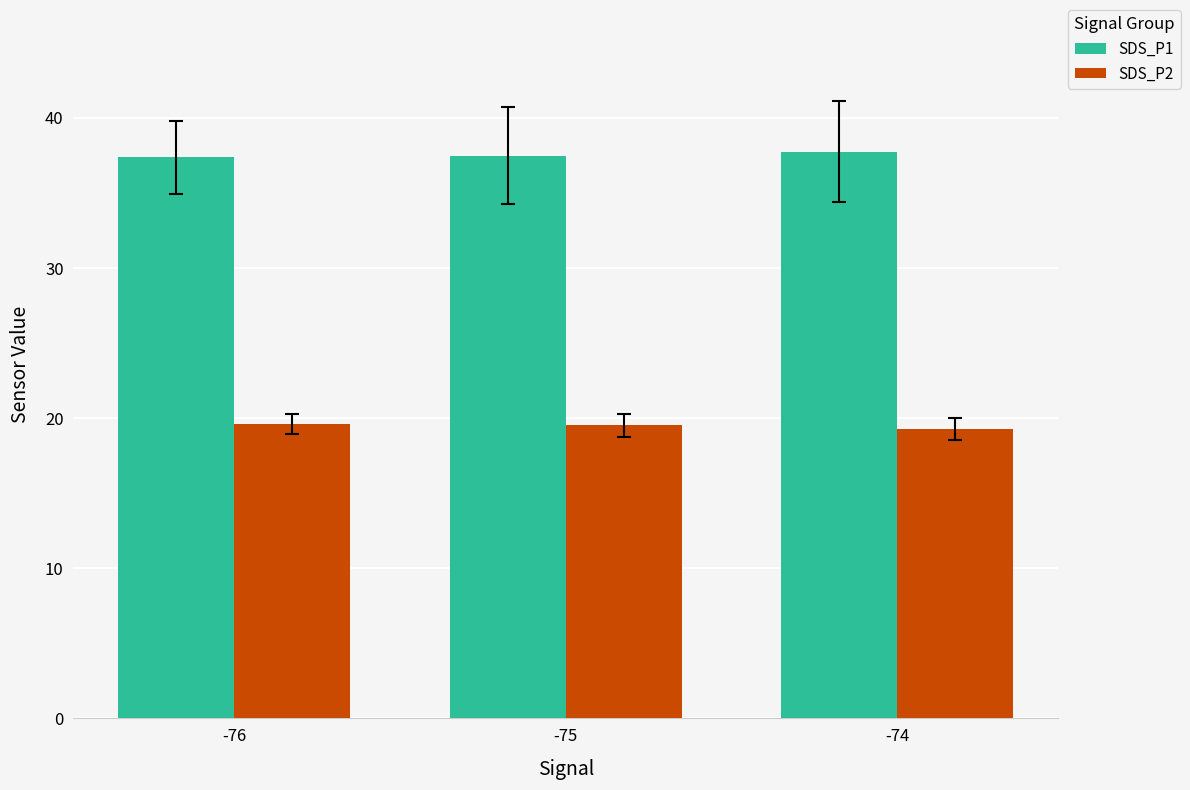

What is the difference between the highest and lowest values at -74?

18.5